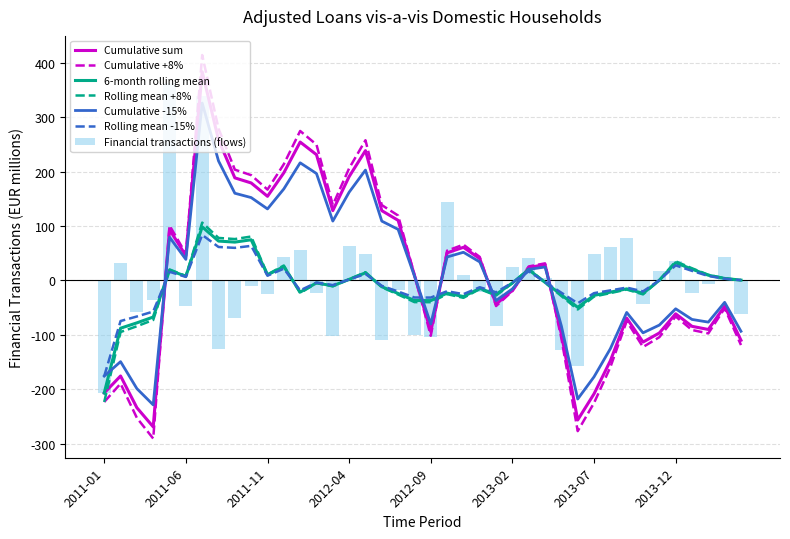

What is the sum of all Financial transactions (flows) values?

-110.1